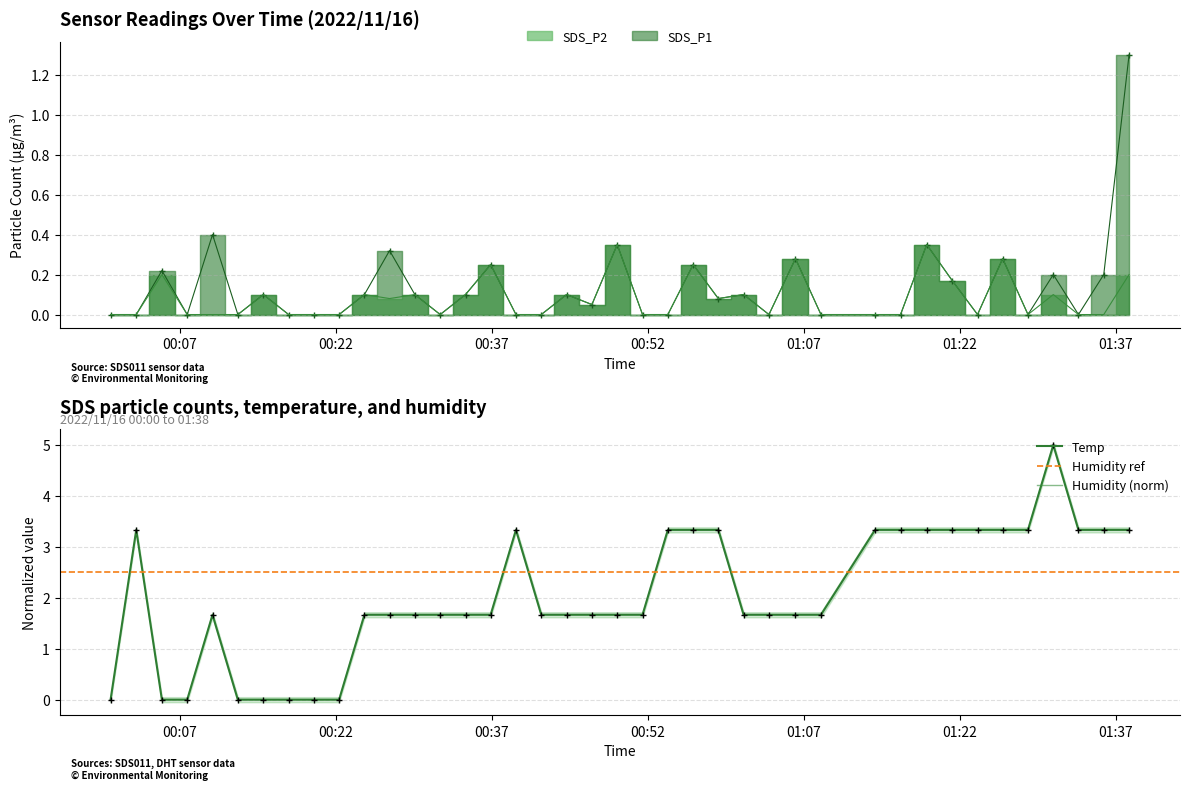

What position from the right is 2022/11/16 00:39:20?

24